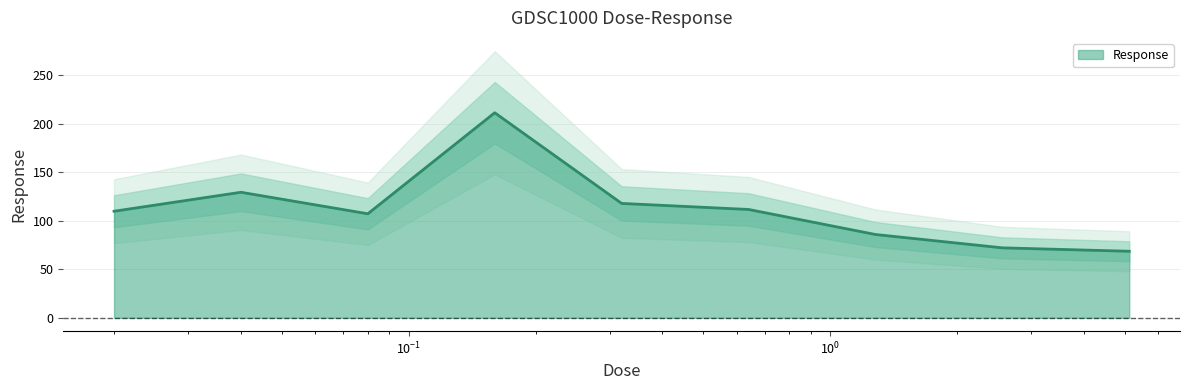

Where is the data nearest to the value 139?

0.04